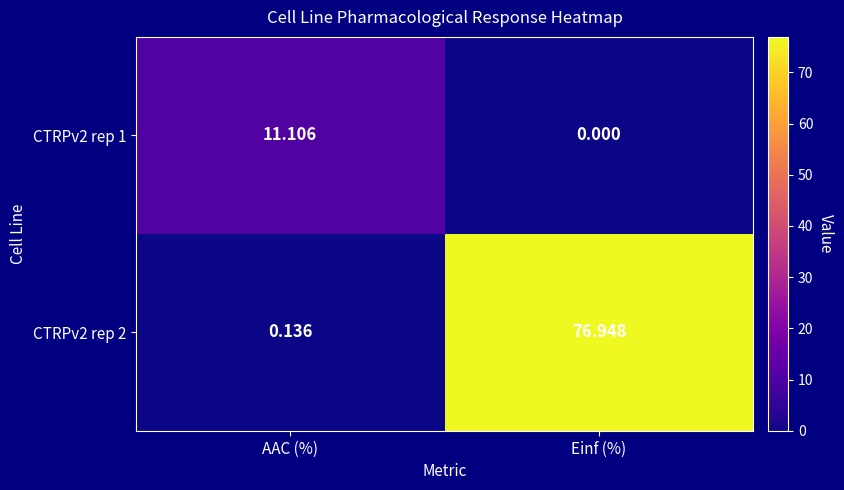

How many data points in CTRPv2 rep 1 are above 11?

1